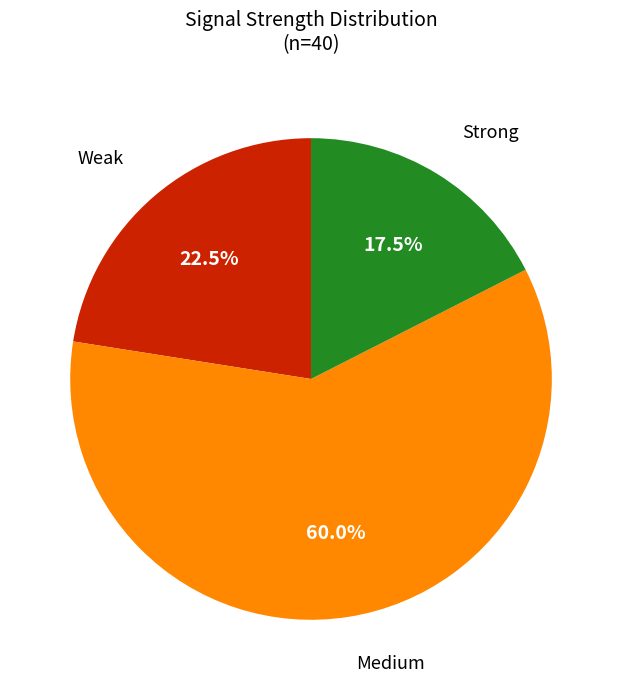

Does any single category account for the majority?

Yes